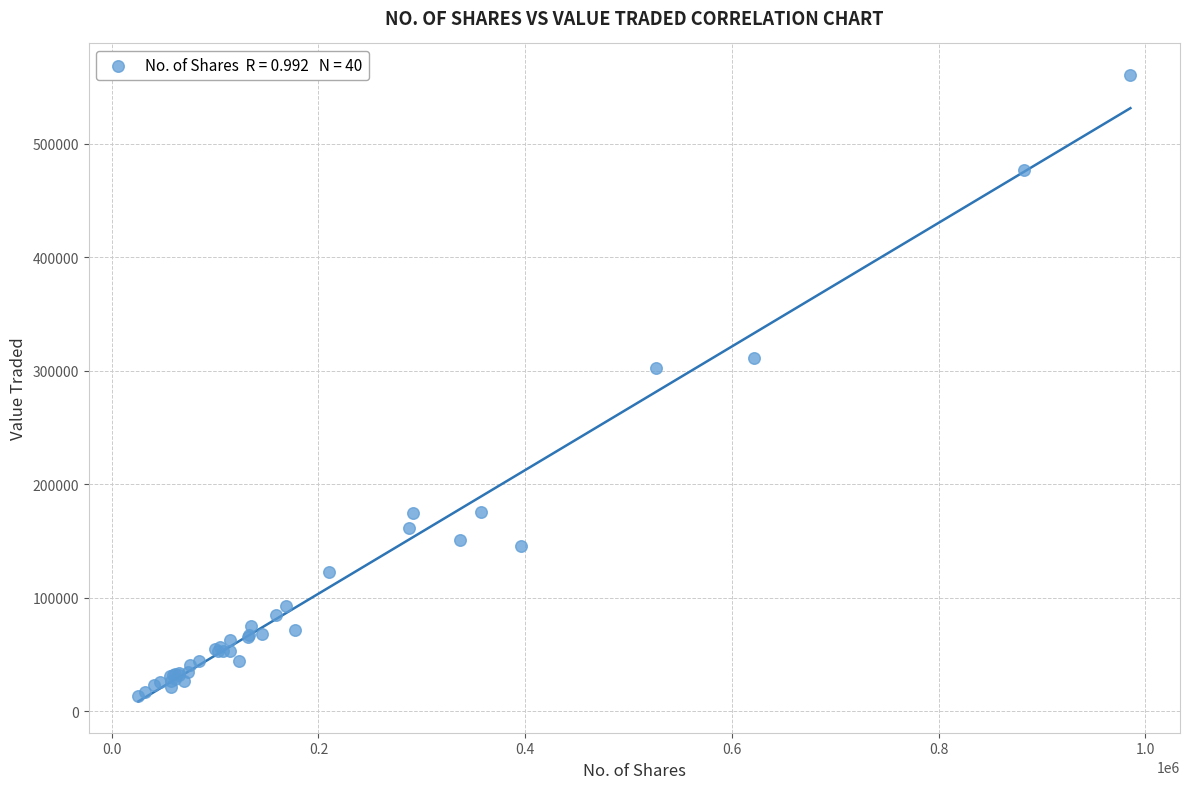

What Y value in the scatter plot is closest to 286899?

302583